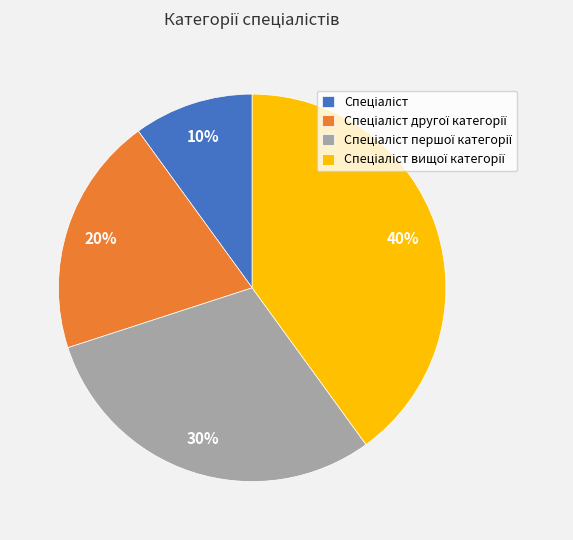

Is there any slice that represents more than half of the pie?

No